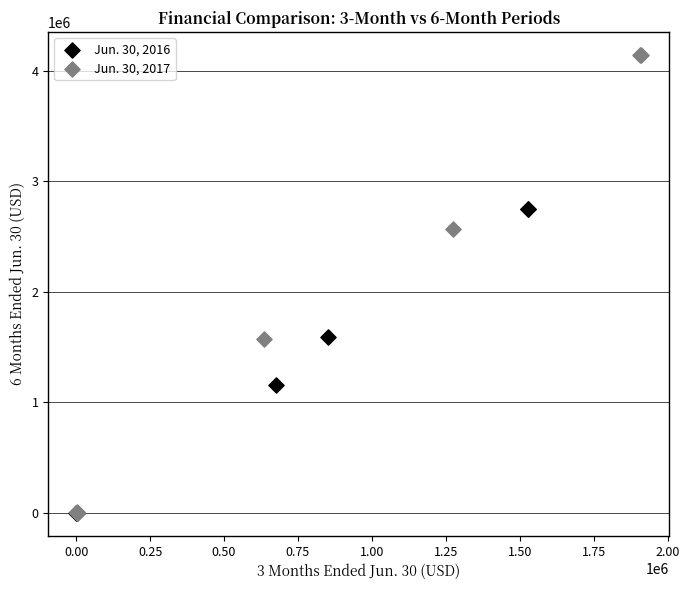

What are all the series names shown in the legend?

Jun. 30, 2016, Jun. 30, 2017